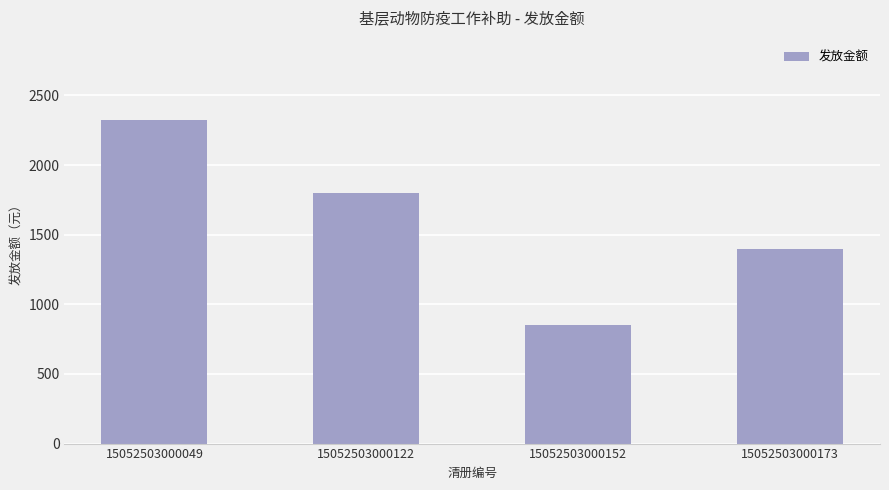

What is the value of the 1st bar from the left?

2320